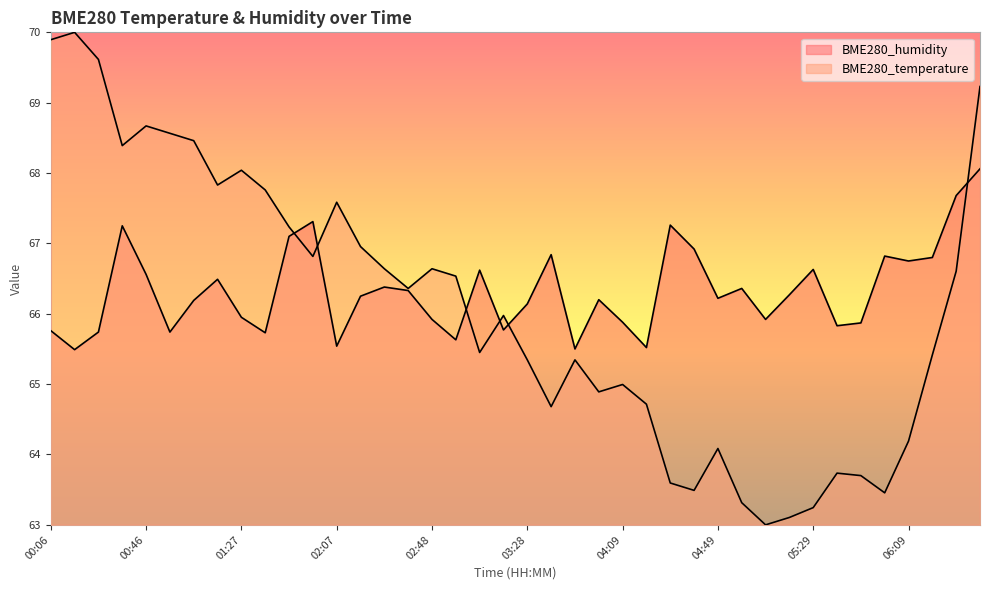

The value of BME280_temperature at 03:18 is 66.0. True or false?

True